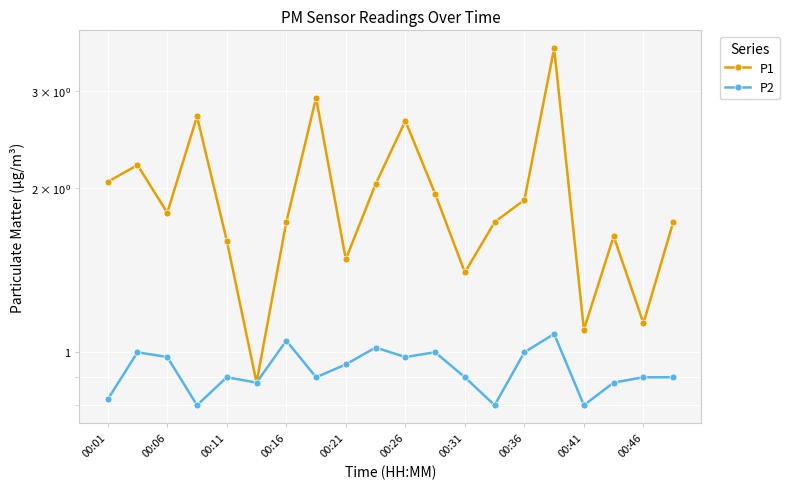

Rank the series by their maximum value, from lowest to highest.

P2, P1